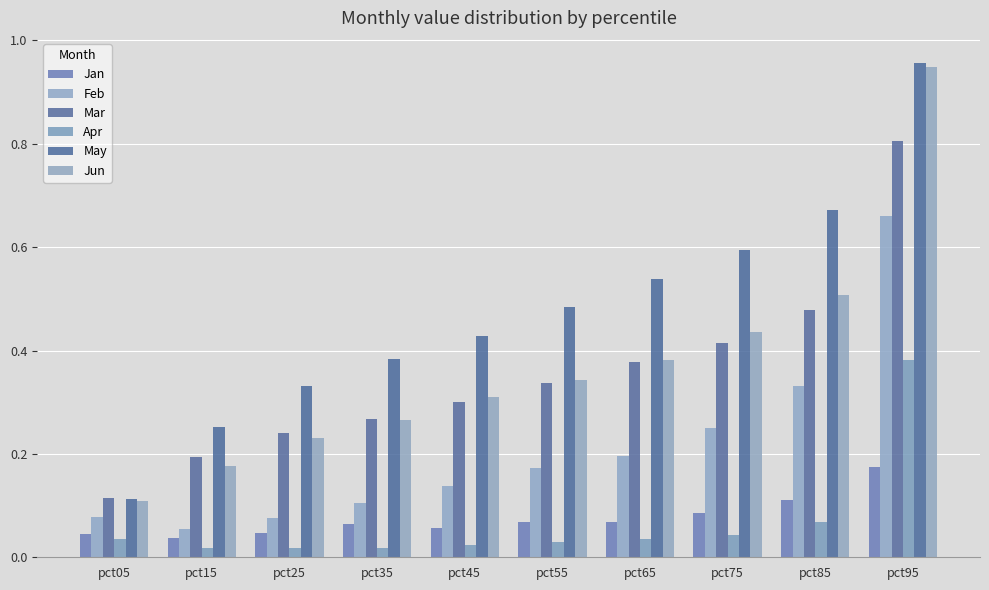

Reading left to right, extract all data points from this chart.

Jan: pct05=0.0	pct15=0.0	pct25=0.0	pct35=0.1	pct45=0.1	pct55=0.1	pct65=0.1	pct75=0.1	pct85=0.1	pct95=0.2
Feb: pct05=0.1	pct15=0.1	pct25=0.1	pct35=0.1	pct45=0.1	pct55=0.2	pct65=0.2	pct75=0.3	pct85=0.3	pct95=0.7
Mar: pct05=0.1	pct15=0.2	pct25=0.2	pct35=0.3	pct45=0.3	pct55=0.3	pct65=0.4	pct75=0.4	pct85=0.5	pct95=0.8
Apr: pct05=0.0	pct15=0.0	pct25=0.0	pct35=0.0	pct45=0.0	pct55=0.0	pct65=0.0	pct75=0.0	pct85=0.1	pct95=0.4
May: pct05=0.1	pct15=0.3	pct25=0.3	pct35=0.4	pct45=0.4	pct55=0.5	pct65=0.5	pct75=0.6	pct85=0.7	pct95=1.0
Jun: pct05=0.1	pct15=0.2	pct25=0.2	pct35=0.3	pct45=0.3	pct55=0.3	pct65=0.4	pct75=0.4	pct85=0.5	pct95=0.9